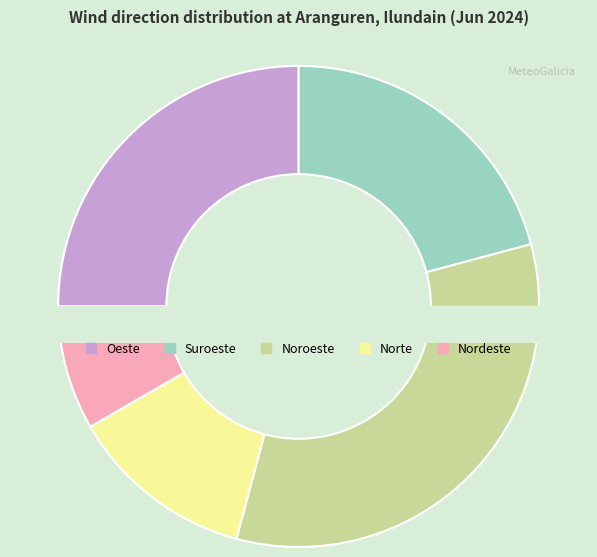

Is there any slice that represents more than half of the pie?

No